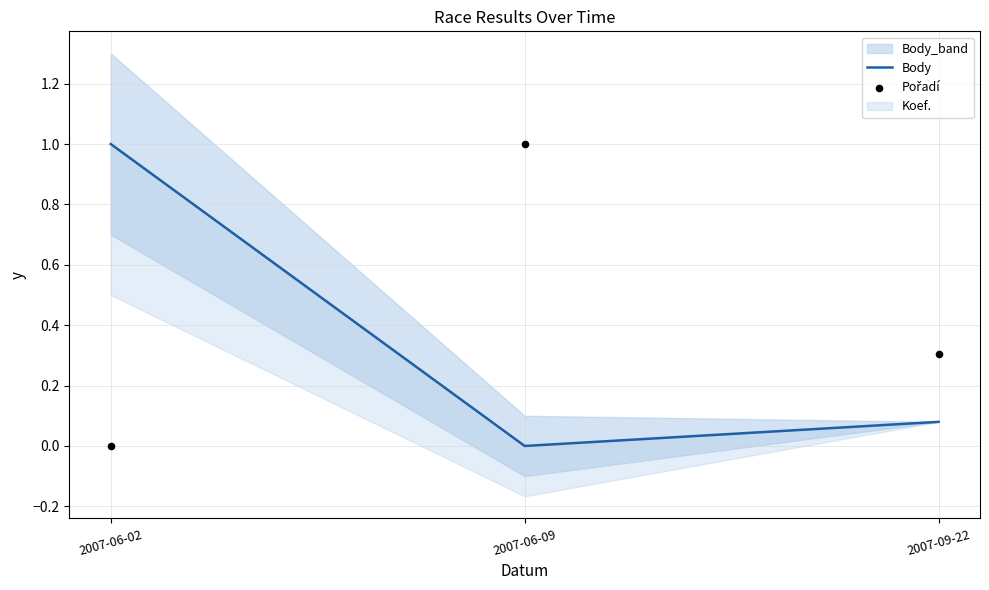

What is the total value across all series at 2007-06-09?

1.0